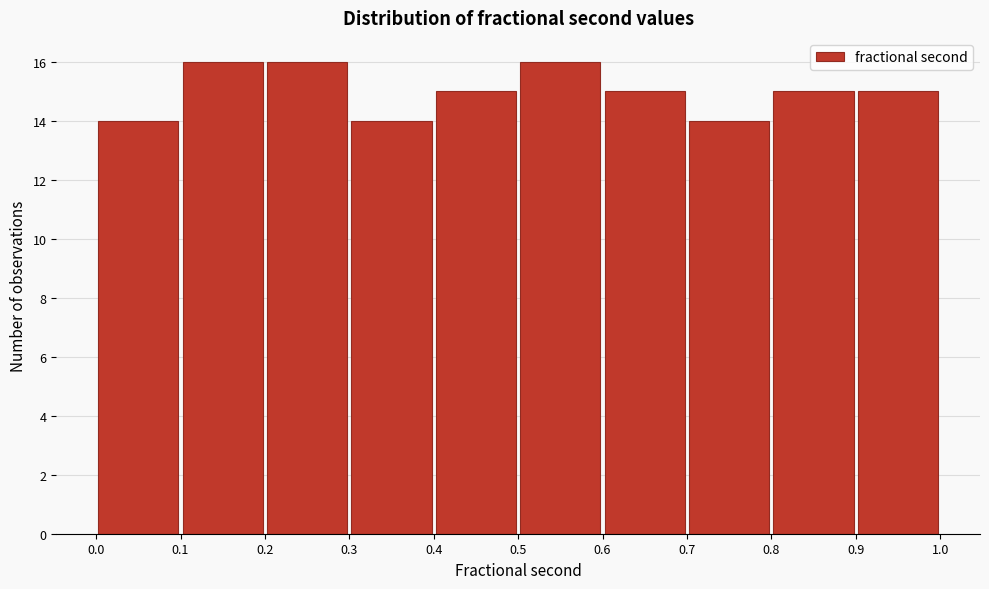

Reading left to right, list every bar in this chart as the range it spans on the x-axis followed by its height. The values are not printed on the chart, so give them approximately, as read against the axis.

0.0 to 0.1: 14
0.1 to 0.2: 16
0.2 to 0.3: 16
0.3 to 0.4: 14
0.4 to 0.5: 15
0.5 to 0.6: 16
0.6 to 0.7: 15
0.7 to 0.8: 14
0.8 to 0.9: 15
0.9 to 1.0: 15